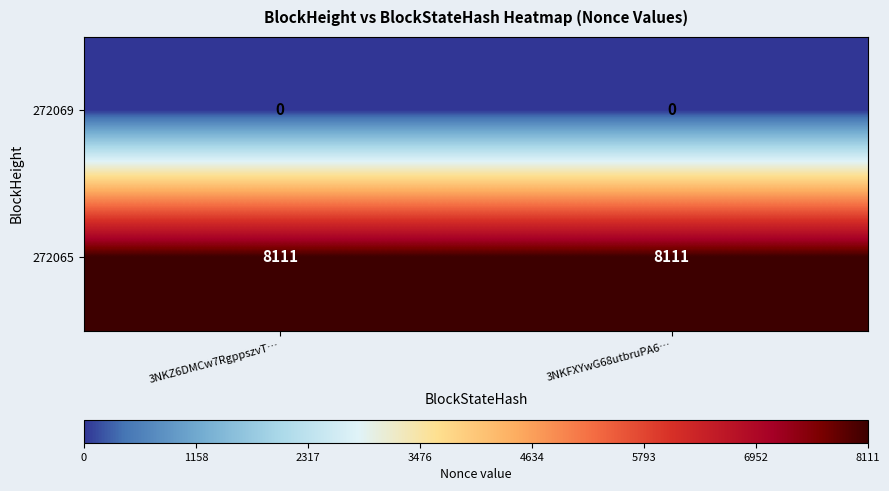

Is it true that 272069 equals 0 at 3NKFXYwG68utbruPA6…?

True